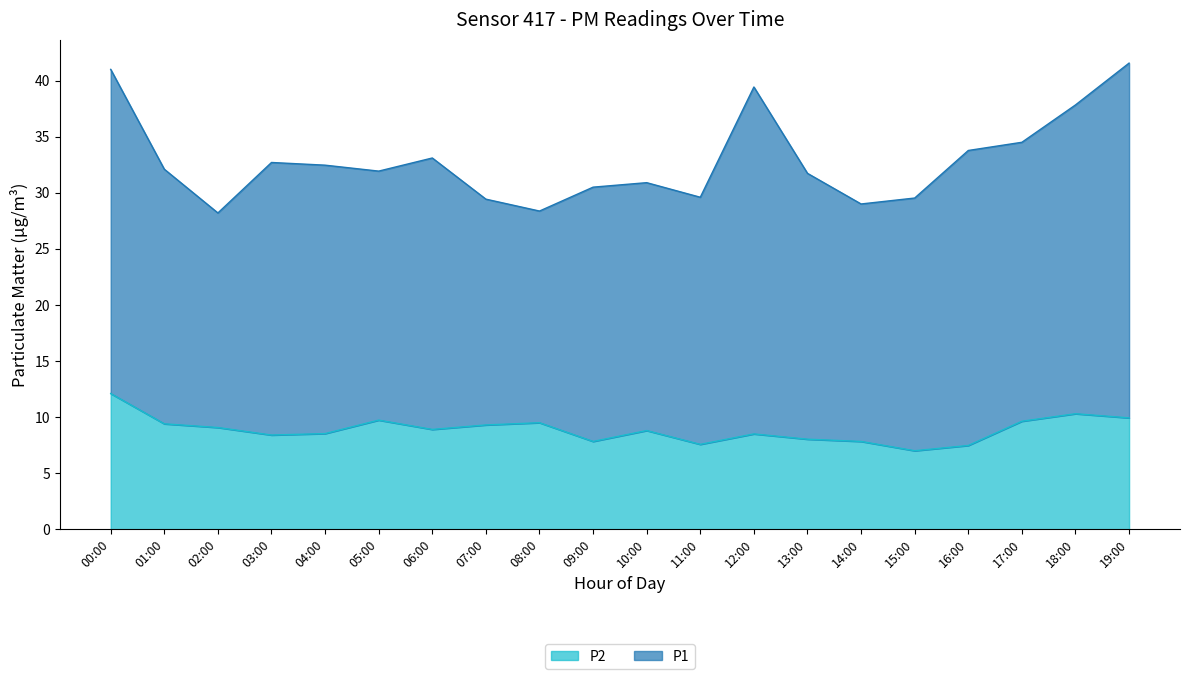

Rank the categories by value from lowest to highest.

15:00, 16:00, 11:00, 09:00, 14:00, 13:00, 03:00, 12:00, 04:00, 10:00, 06:00, 02:00, 07:00, 01:00, 08:00, 17:00, 05:00, 19:00, 18:00, 00:00